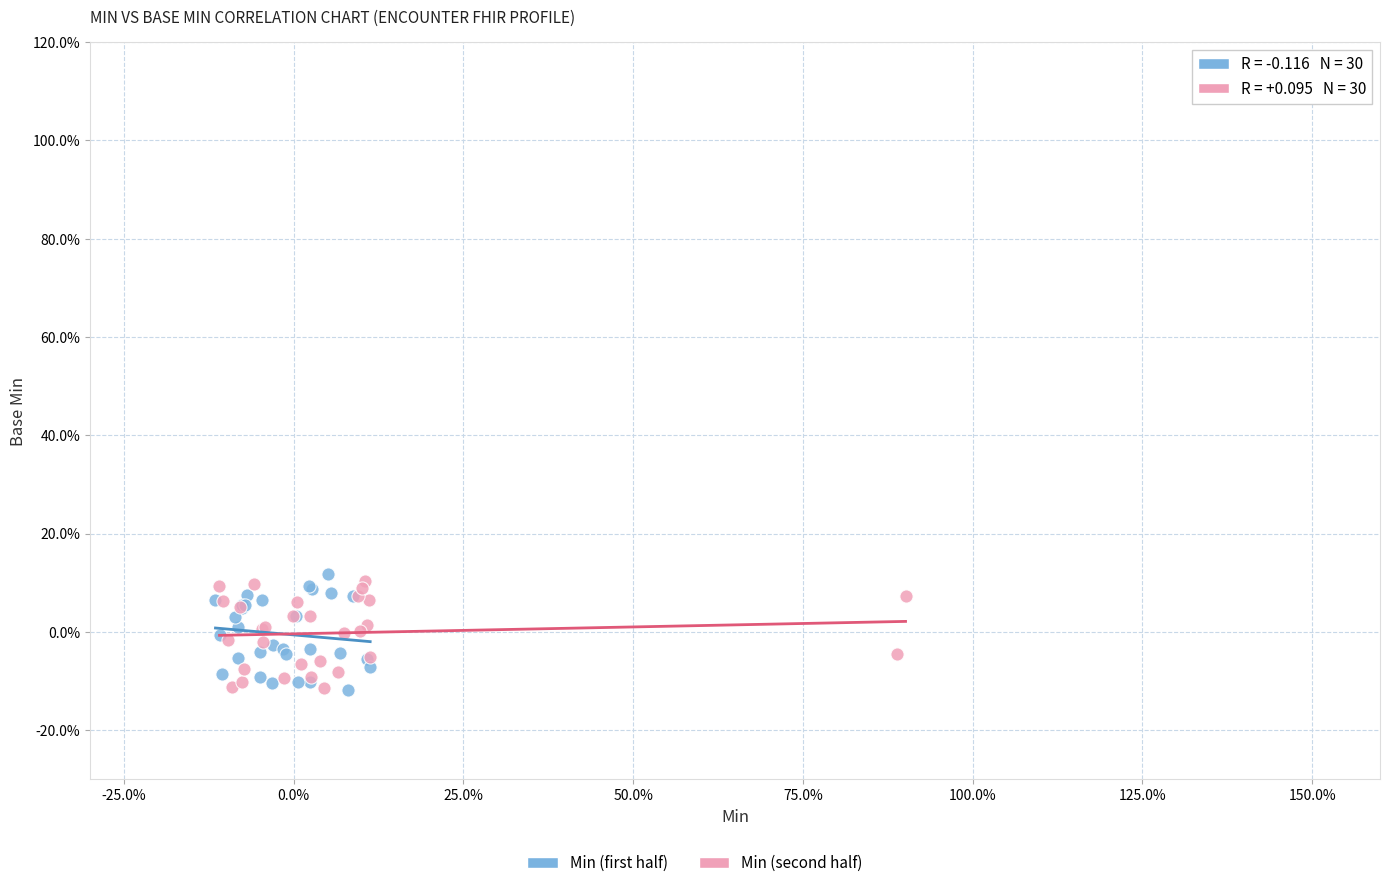

Which series contains the highest Y value?

Min (first half)